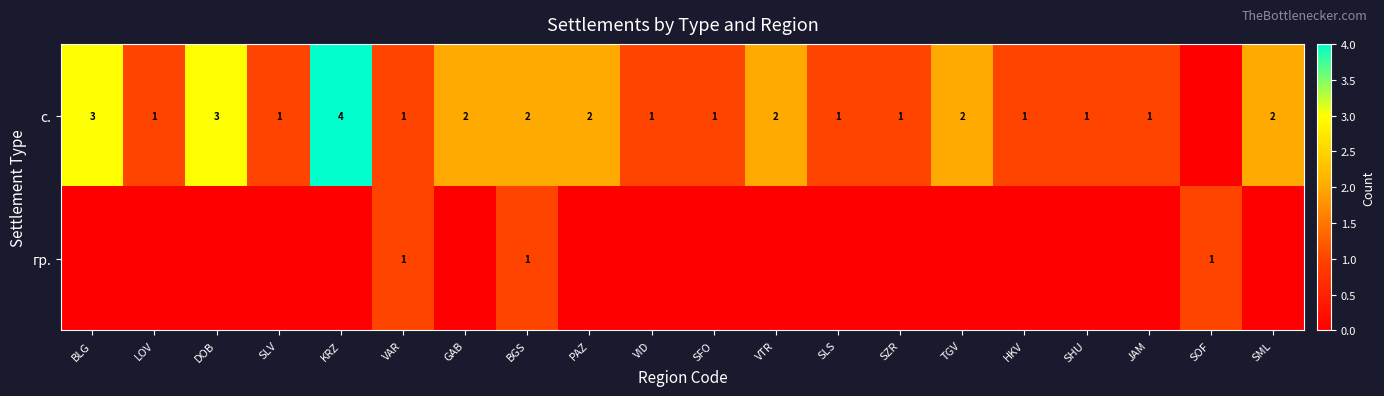

The value of с. at VTR is 2. True or false?

True